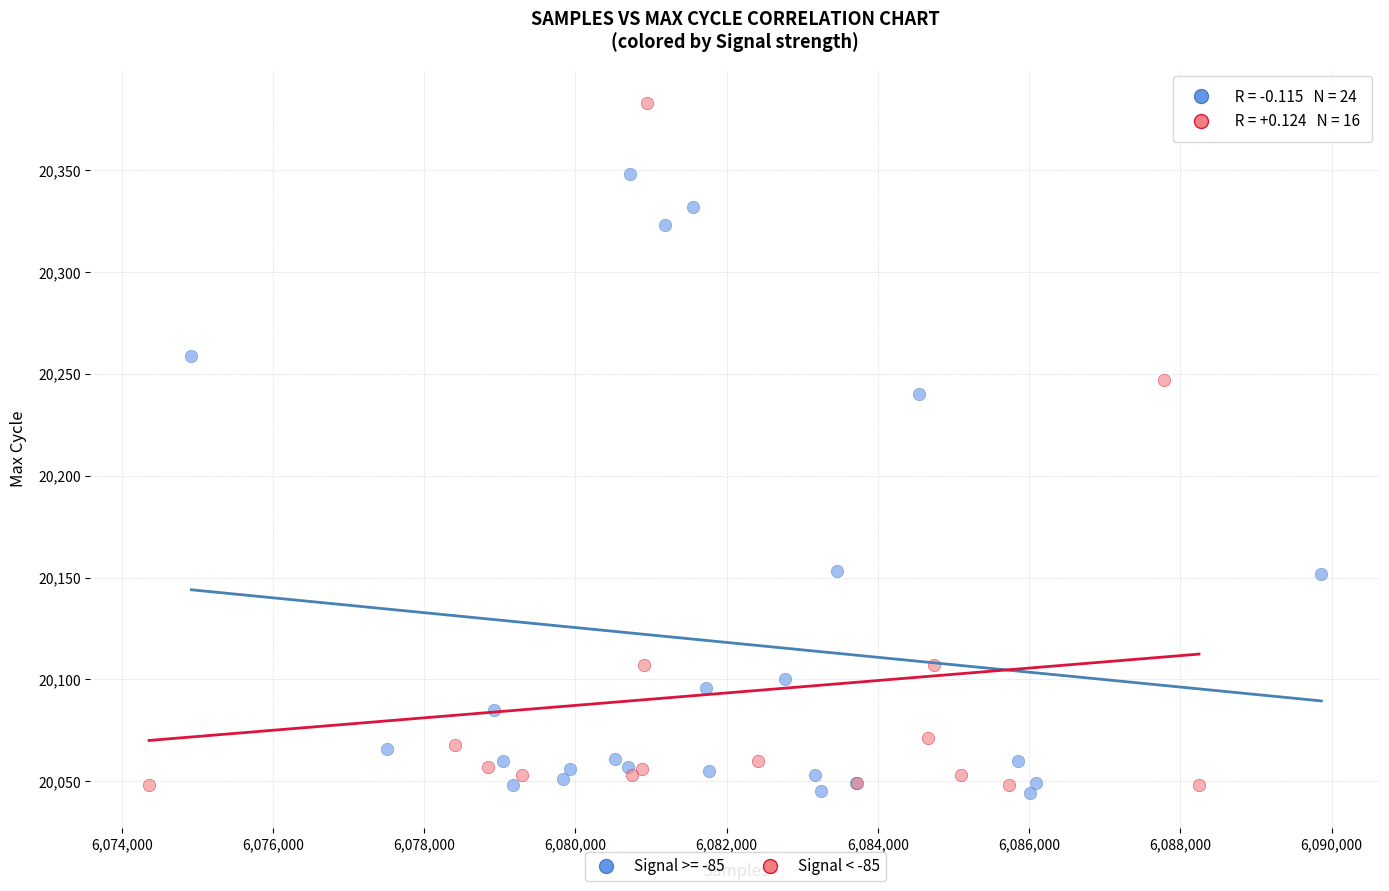

Which series has the largest Y range (max minus min)?

Signal < -85